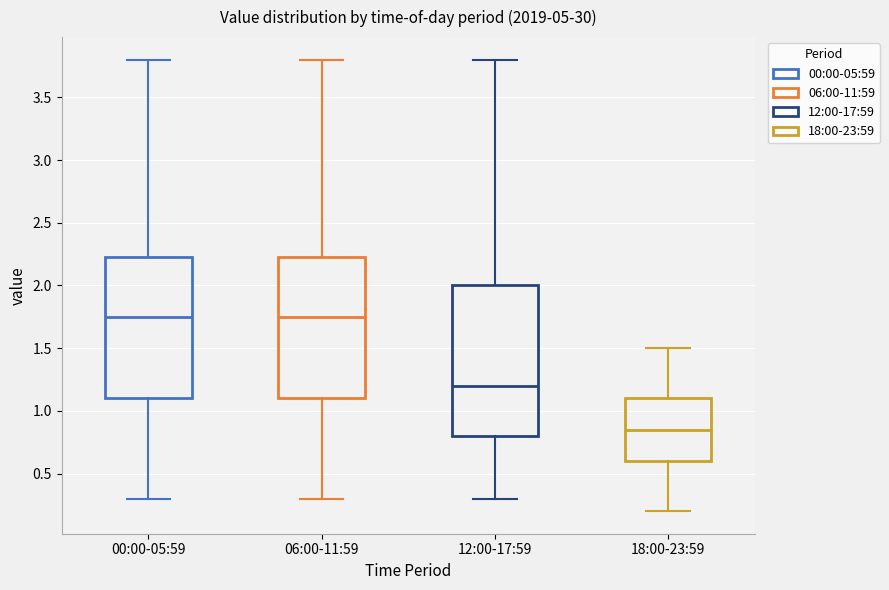

Reading left to right, transcribe this box plot: for each box, give where its median line is, the range the box spans, and where its two whiskers end, as read against the y-axis. The values are not printed on the chart, so give them approximately, as read against the axis.

00:00-05:59: median 1.75, box 1.10 to 2.25, whiskers 0.30 to 3.80
06:00-11:59: median 1.75, box 1.10 to 2.25, whiskers 0.30 to 3.80
12:00-17:59: median 1.20, box 0.80 to 2.00, whiskers 0.30 to 3.80
18:00-23:59: median 0.85, box 0.60 to 1.10, whiskers 0.20 to 1.50